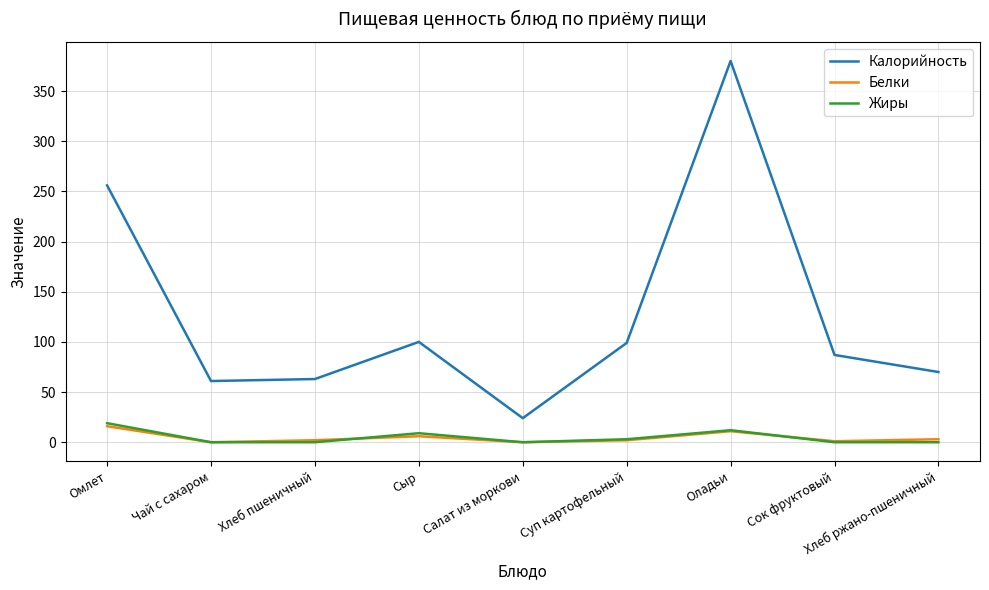

Is it true that Калорийность equals 87 at Сок фруктовый?

True